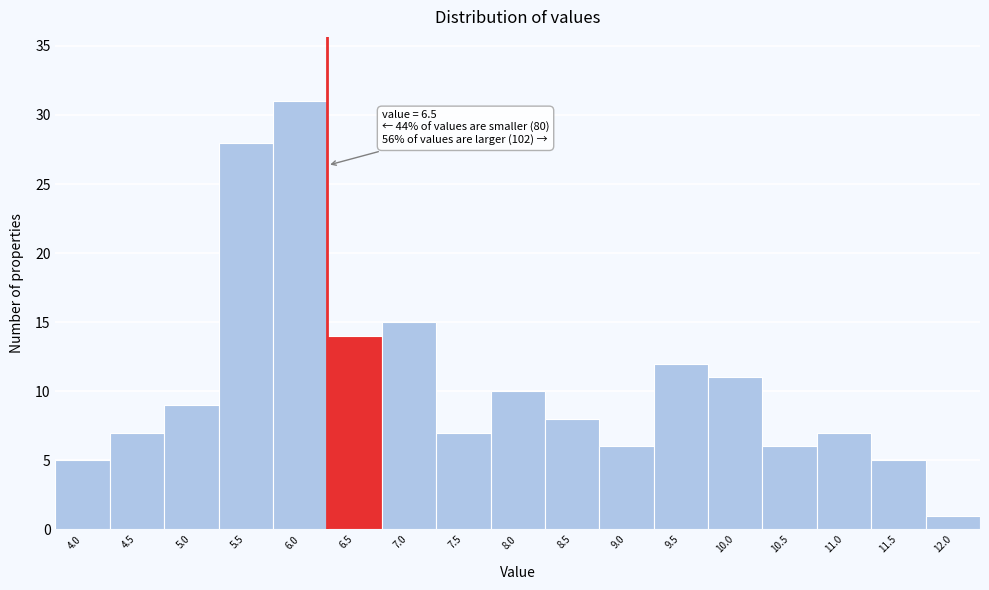

Reading right to left, transcribe all the data shown in this chart.

1	5	7	6	11	12	6	8	10	7	15	14	31	28	9	7	5